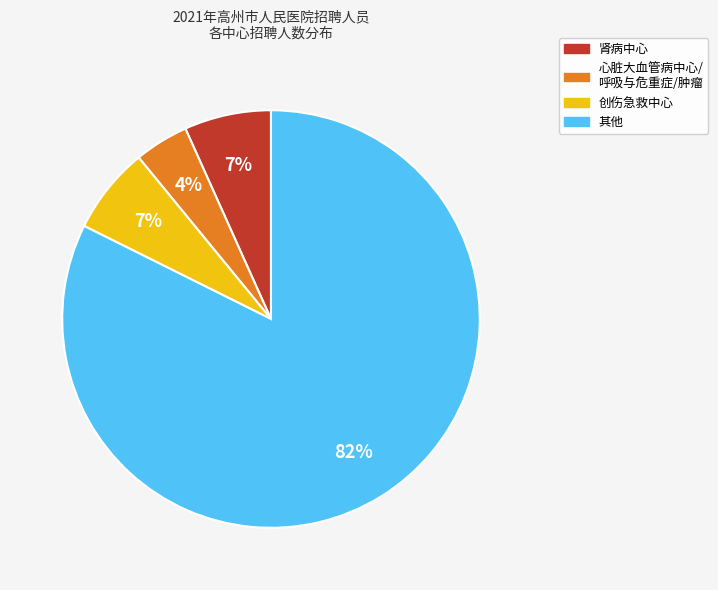

How many segments does this pie chart have?

4